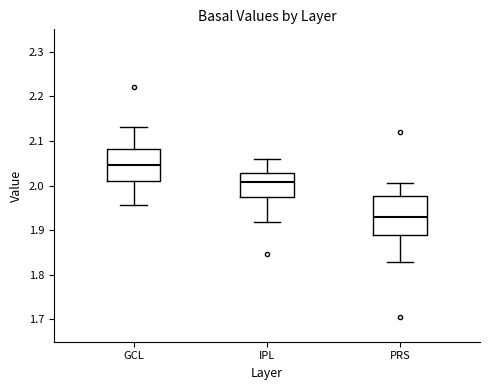

Reading left to right, read every box against the y-axis: the position of its median line, the range the box covers, and the ends of its whiskers. The values are not printed on the chart, so give them approximately, as read against the axis.

GCL: median 2.05, box 2.01 to 2.08, whiskers 1.96 to 2.13
IPL: median 2.01, box 1.97 to 2.03, whiskers 1.92 to 2.06
PRS: median 1.93, box 1.89 to 1.98, whiskers 1.83 to 2.00